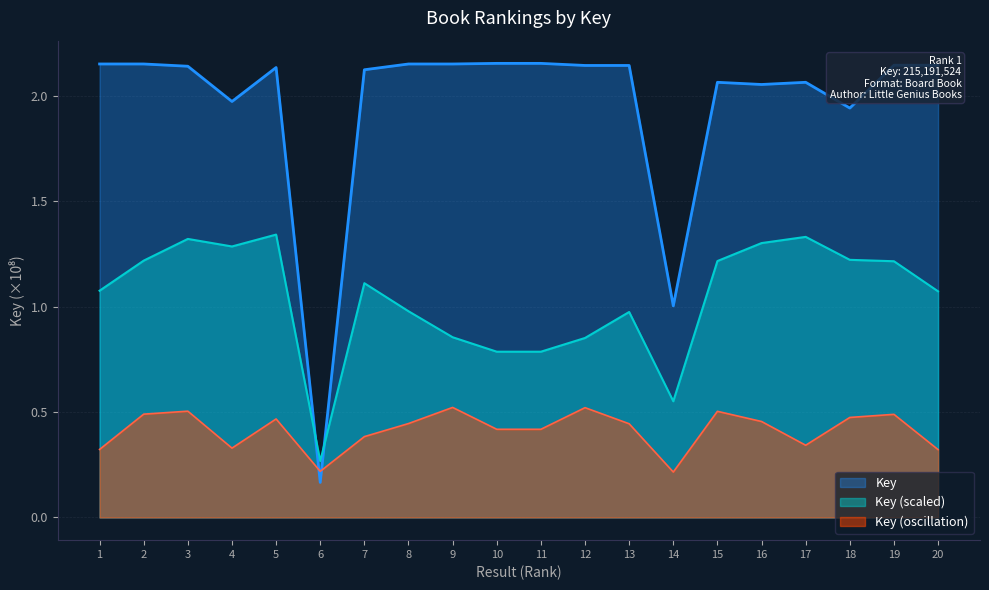

Which category has the lowest value across all series?

6